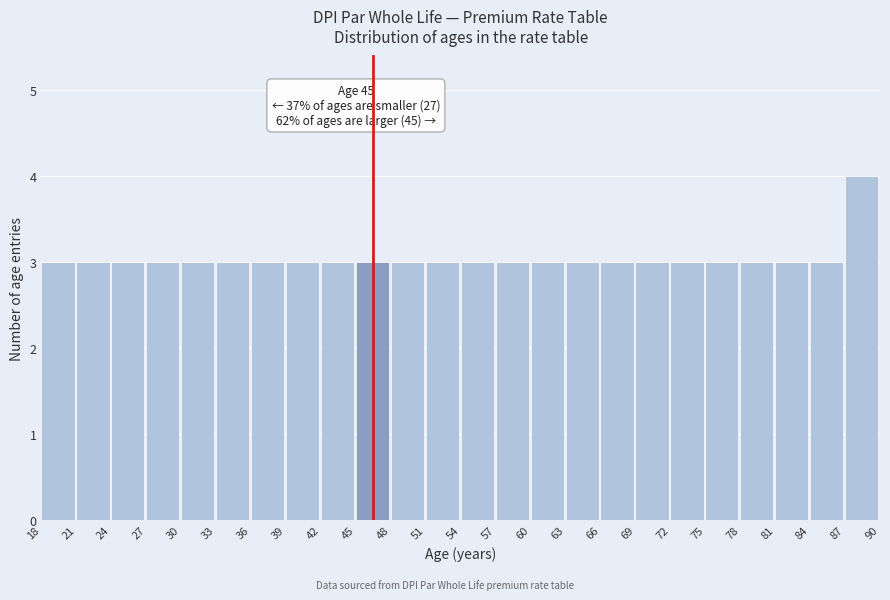

Which range on the x-axis has the tallest bar?

87 to 90